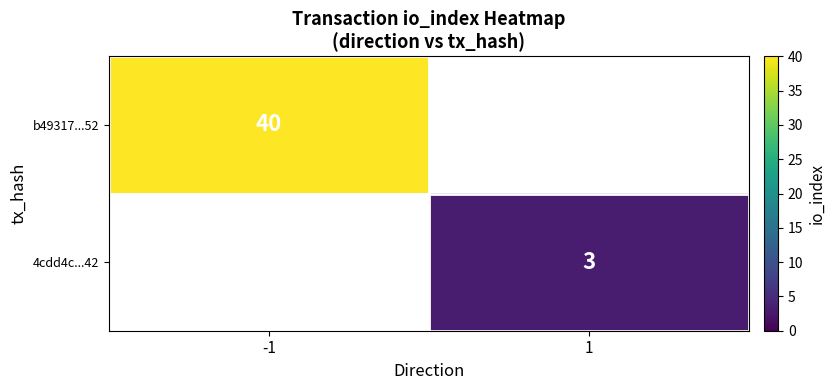

At how many categories does at least one series exceed 26?

1